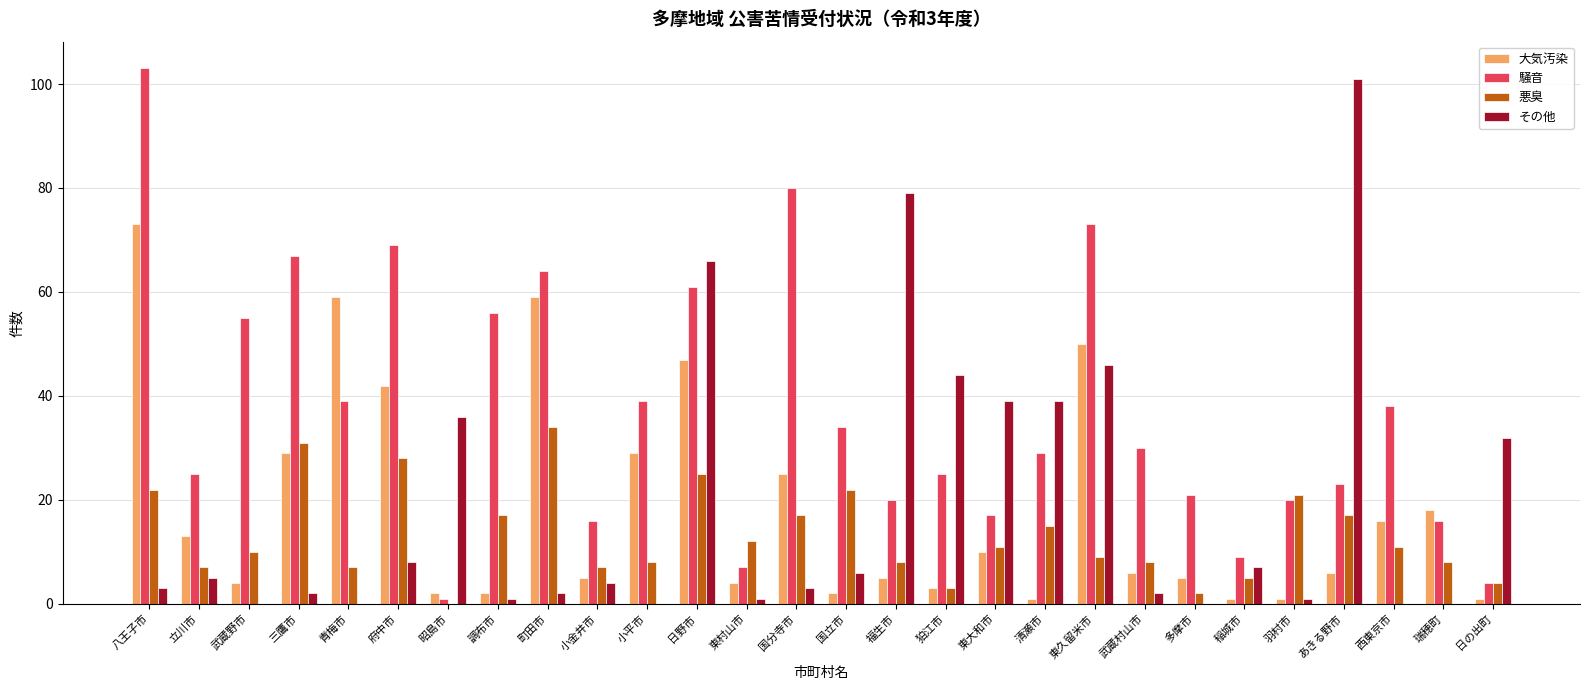

Which series changed the most between 昭島市 and 多摩市?

その他